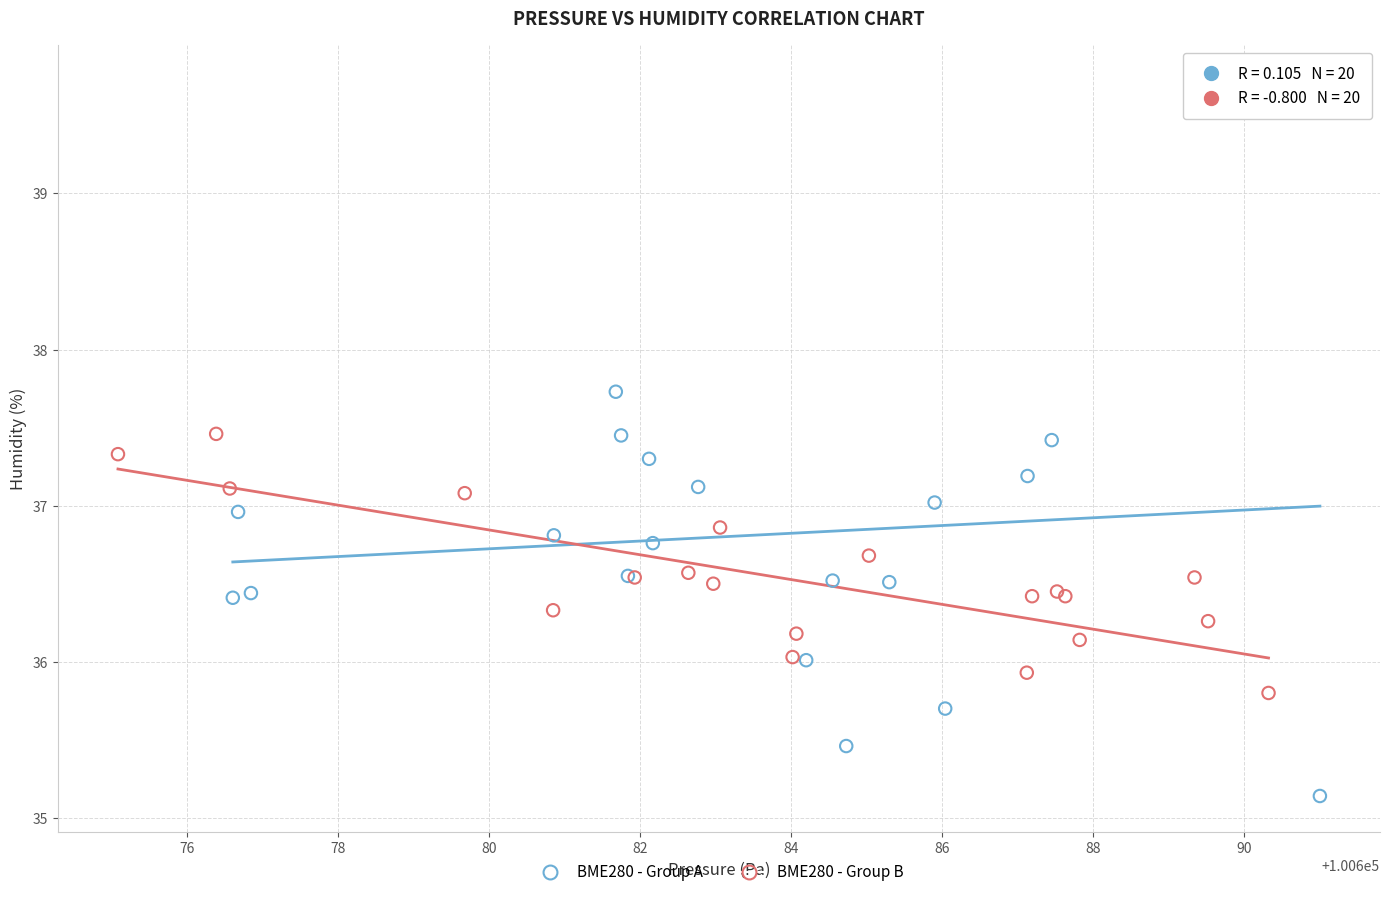

Which series contains the lowest Y value?

BME280 - Group A